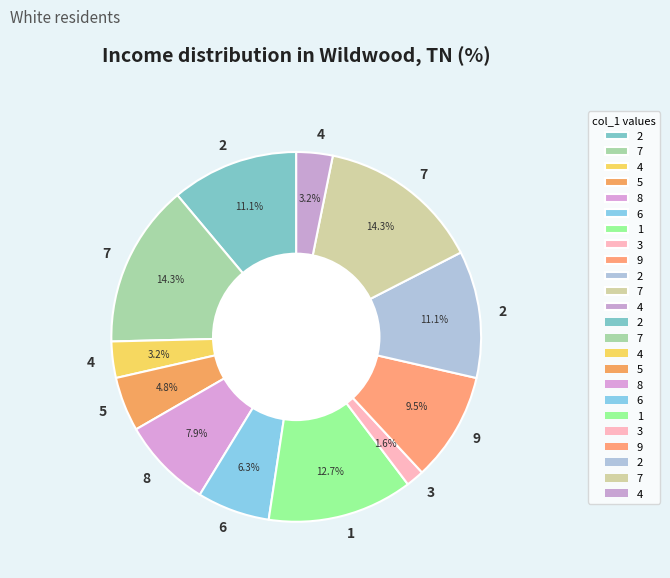

How many slices are in this pie chart?

12